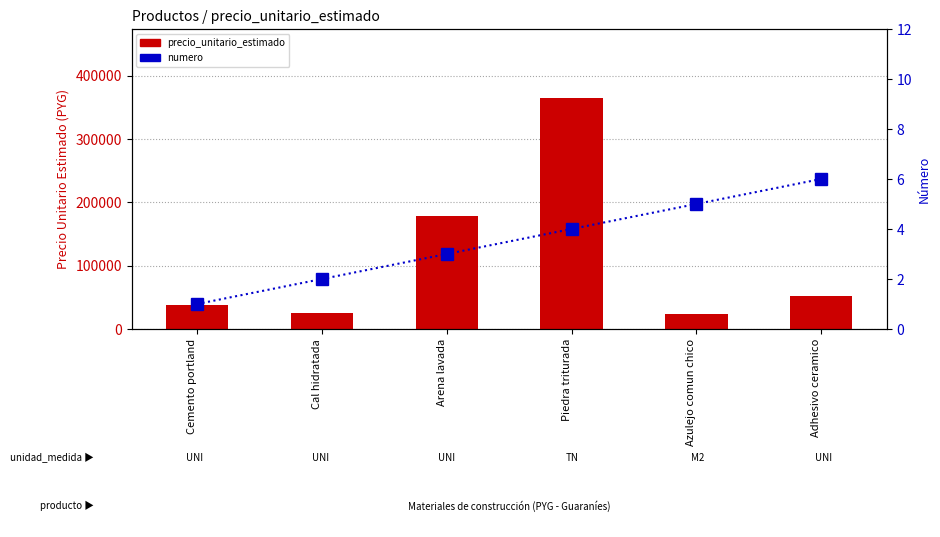

What is the value of the precio_unitario_estimado bar at the 5th from the left?

23733